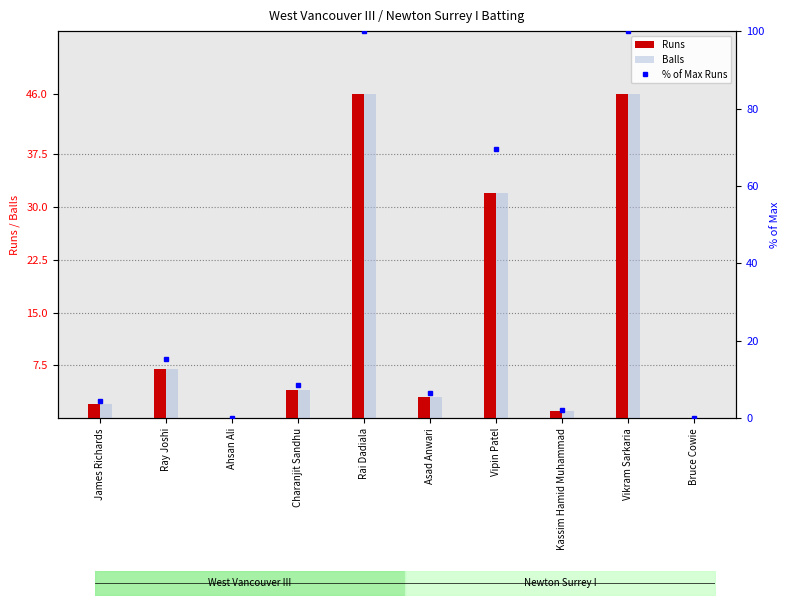

What is the sum of the Runs values at Asad Anwari and James Richards?

5